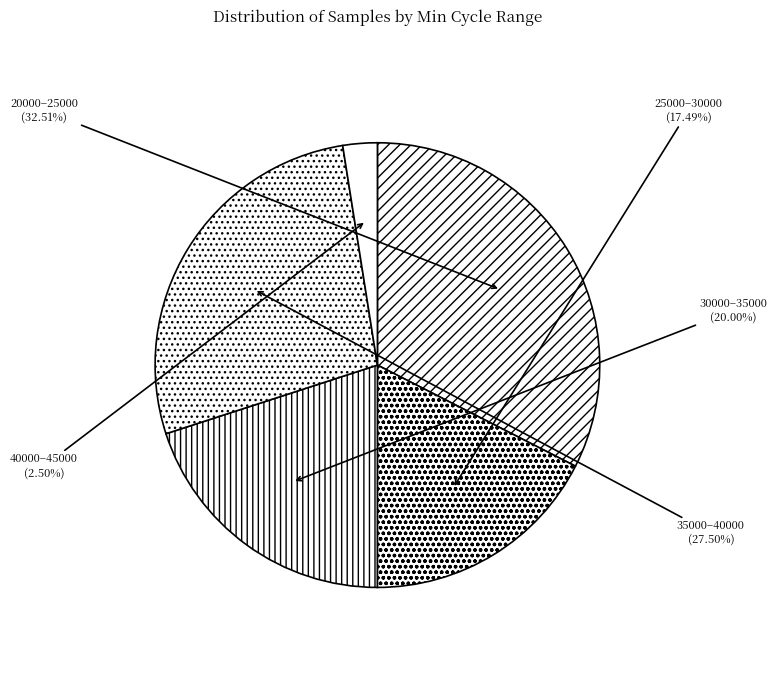

Rank the categories by value from highest to lowest.

20000–25000, 35000–40000, 30000–35000, 25000–30000, 40000–45000